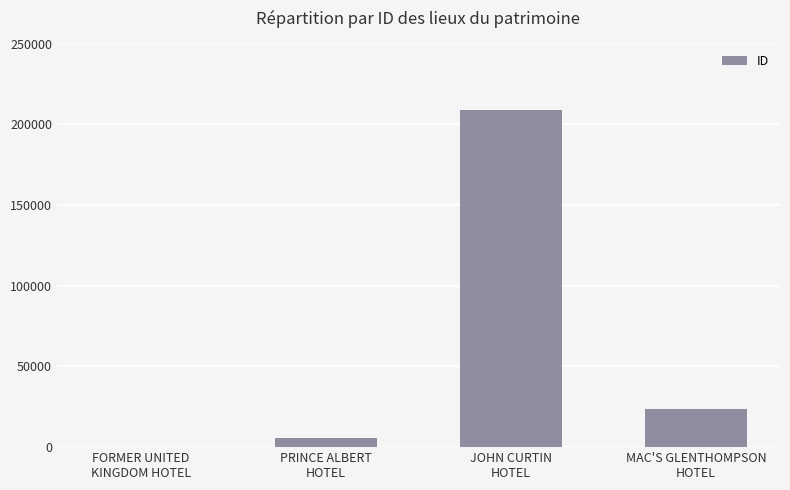

Read the value at PRINCE ALBERT
HOTEL, to the nearest 50.

5450